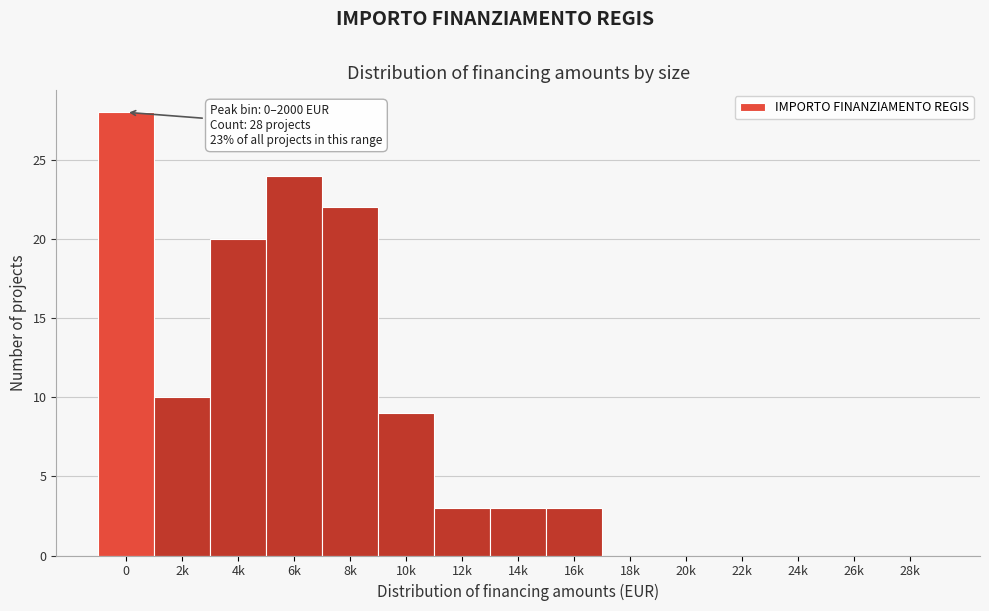

Reading left to right, transcribe all the data shown in this chart.

0=28	2k=10	4k=20	6k=24	8k=22	10k=9	12k=3	14k=3	16k=3	18k=0	20k=0	22k=0	24k=0	26k=0	28k=0